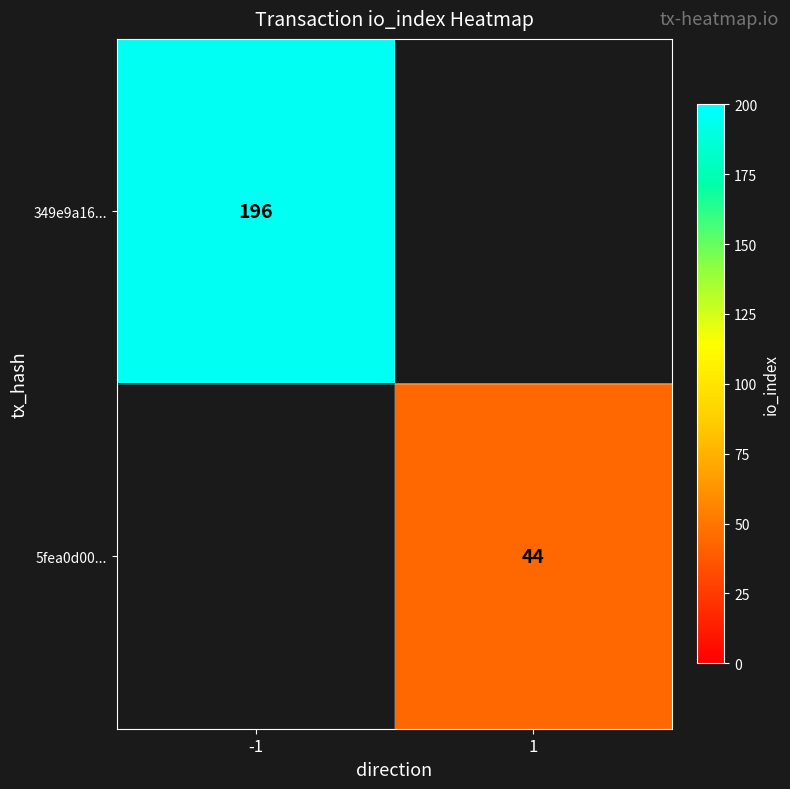

The 5fea0d00... series shows 19 at 1. True or false?

False